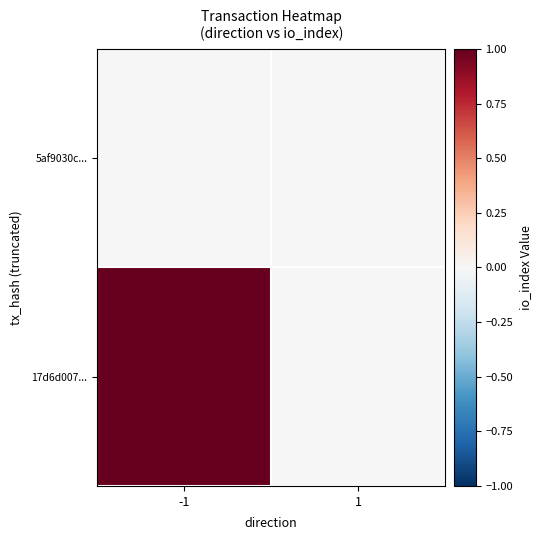

Reading left to right, list all the values displayed in this chart.

17d6d007...: -1=1	1=0
5af9030c...: -1=0	1=0